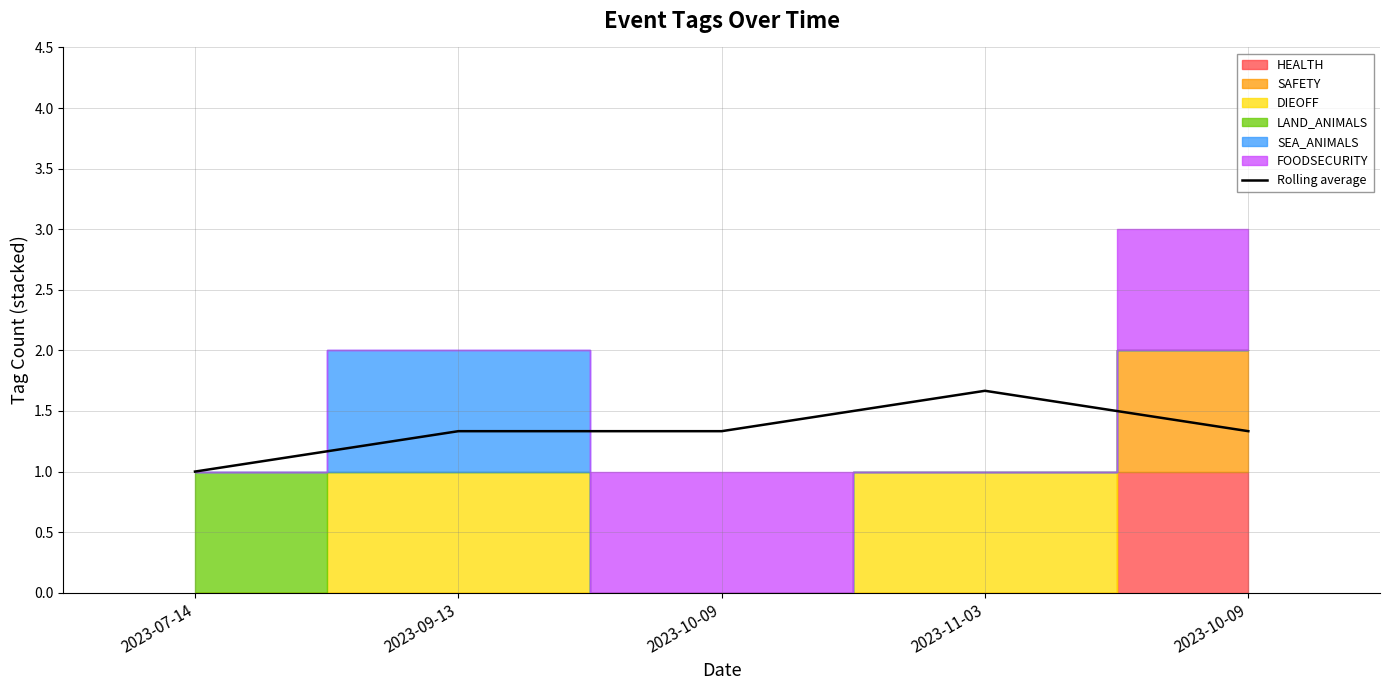

What is the label of the 4th point from the right?

2023-09-13